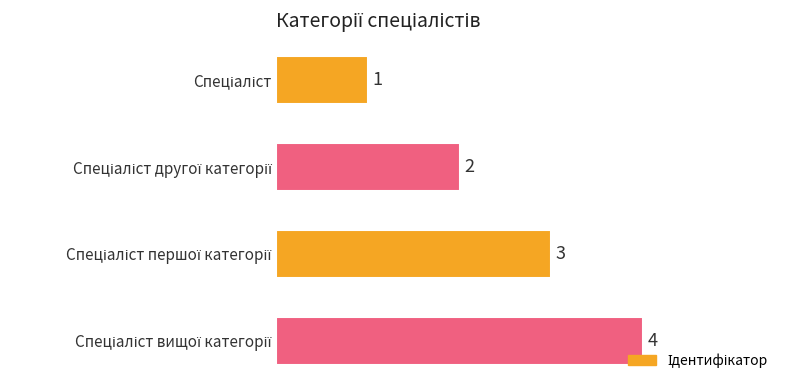

What is the minimum value shown in the chart?

1